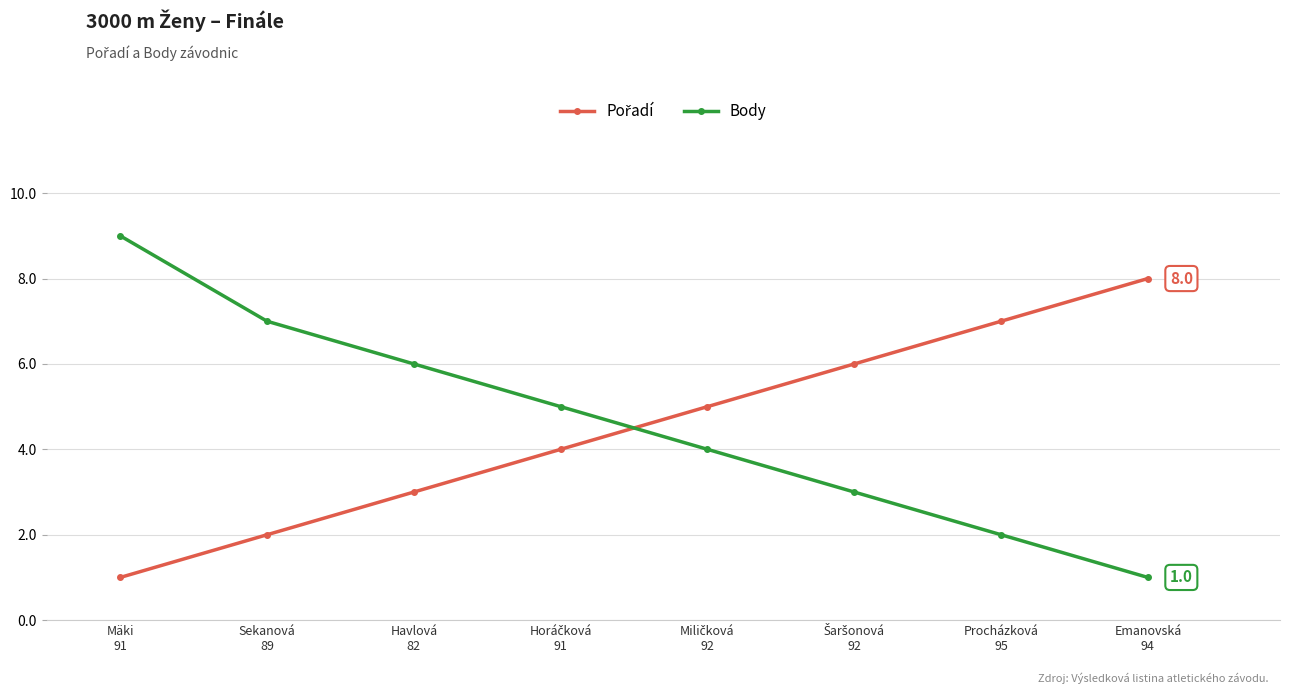

What is the difference between the second highest and minimum values in the Body series?

6